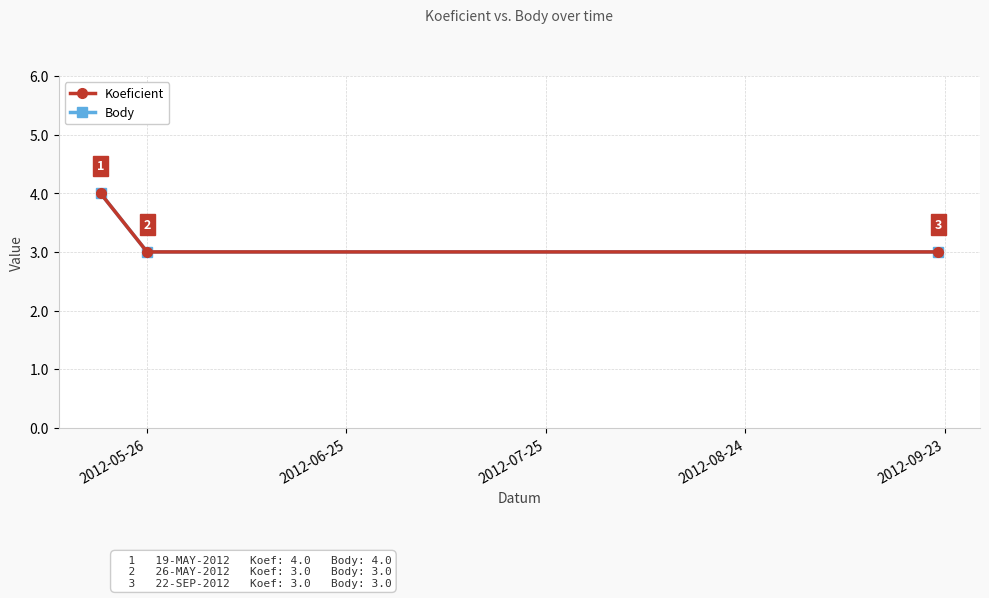

Does the chart have visible grid lines?

Yes